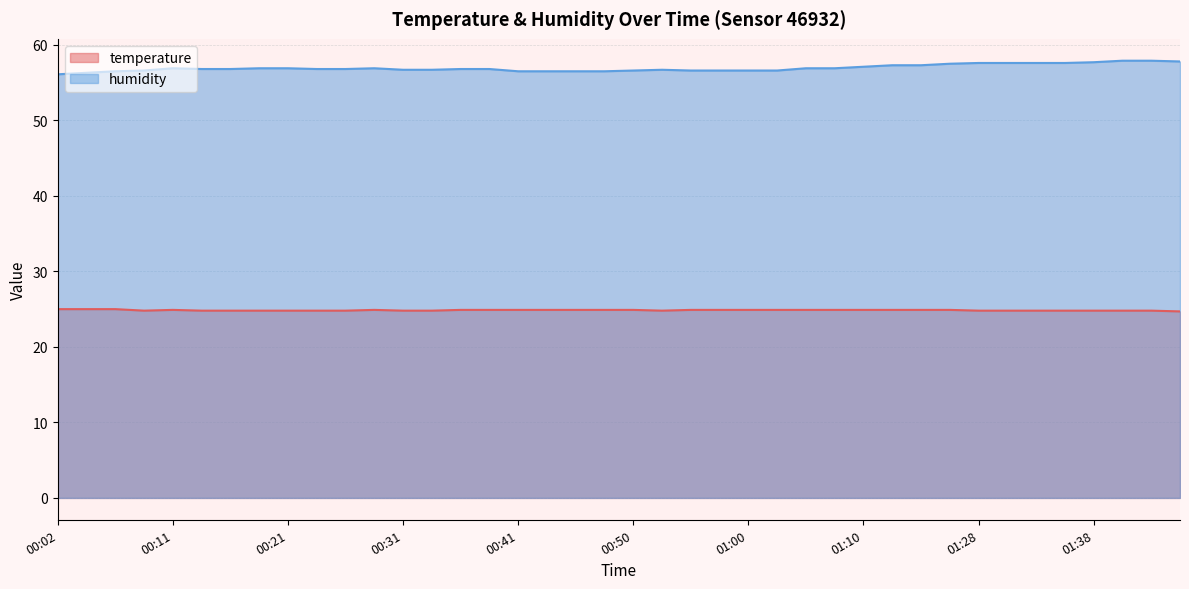

Which series changed the most between 00:53 and 01:31?

humidity